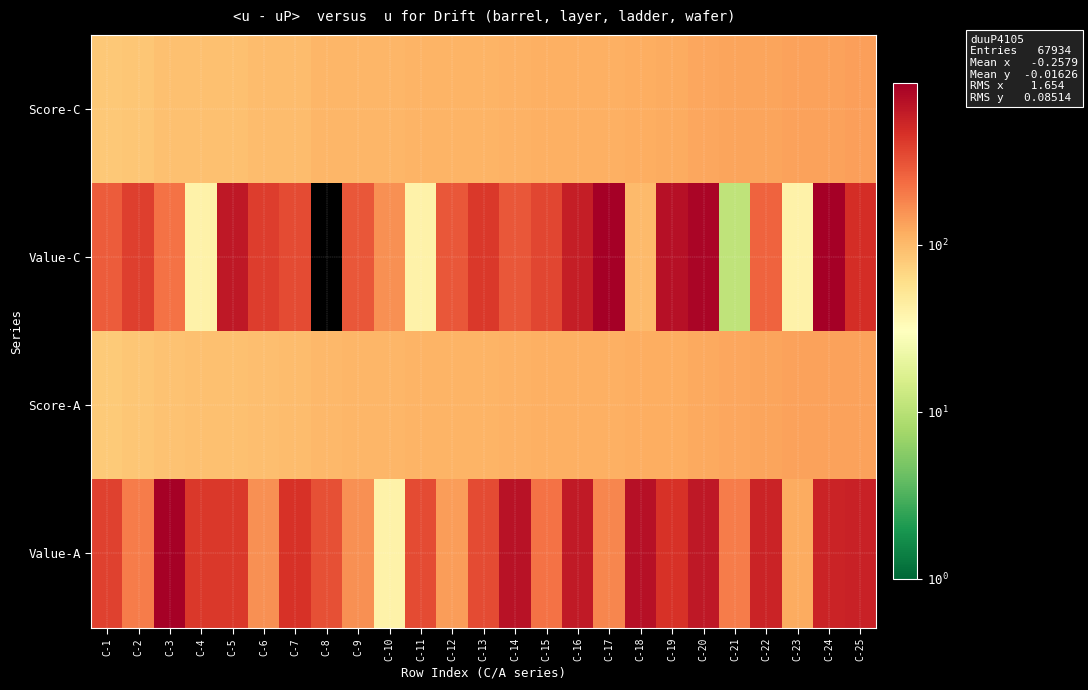

At which category is the sum across all series the highest?

C-20